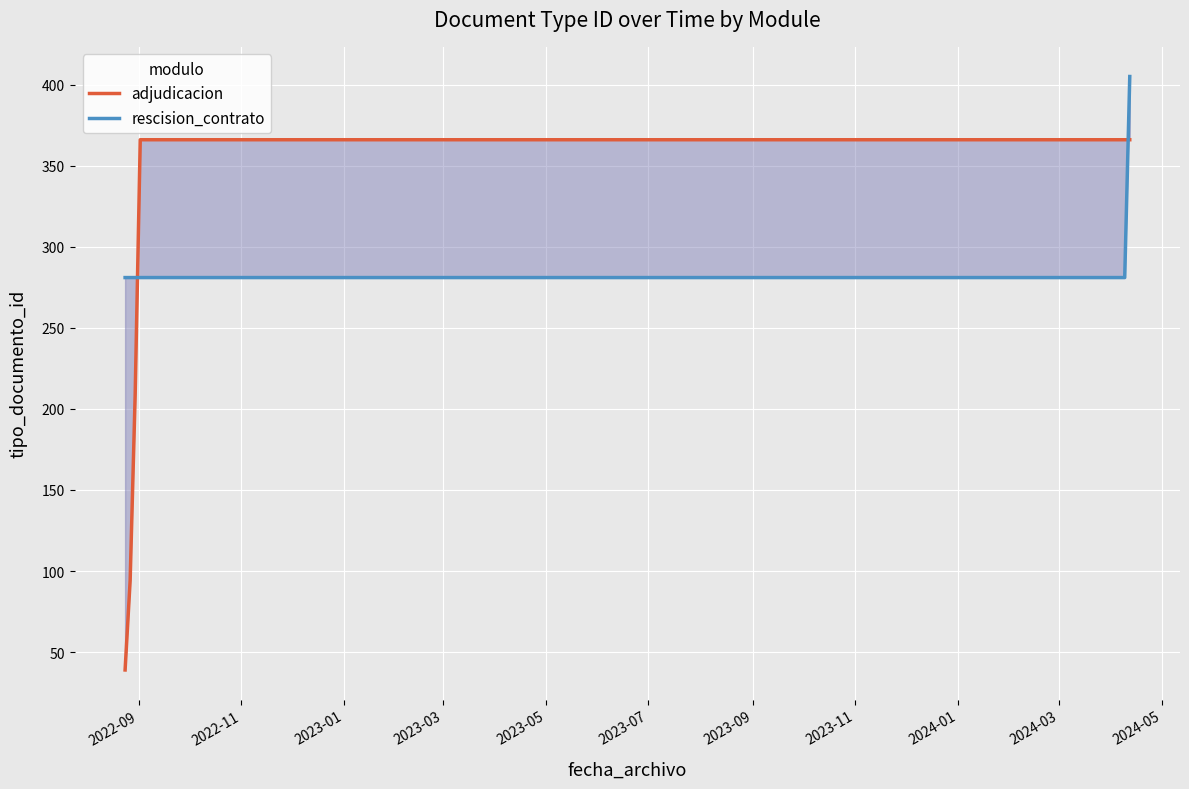

Where is the first local maximum for rescision_contrato?

2022-08-24